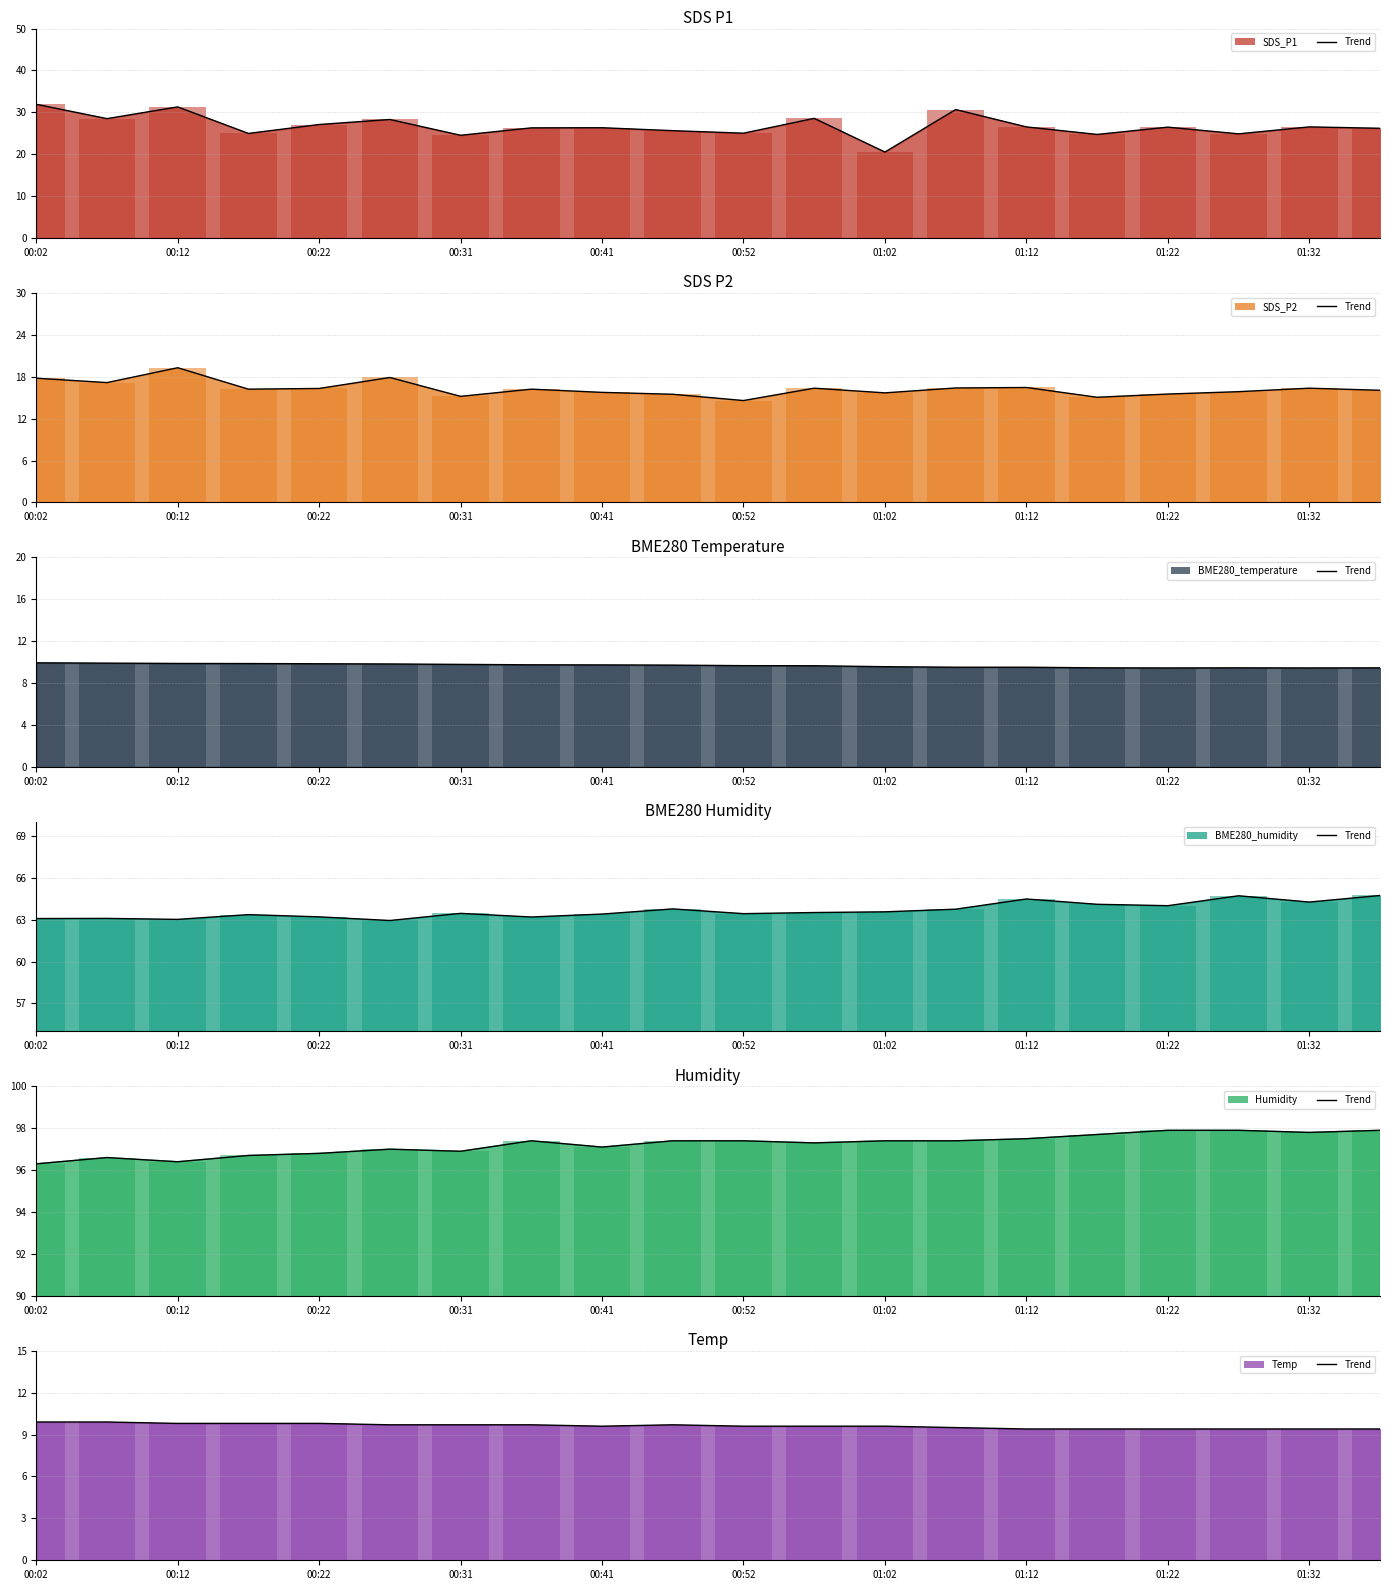

What is the difference between the maximum and second lowest values in the BME280_humidity series?

1.7